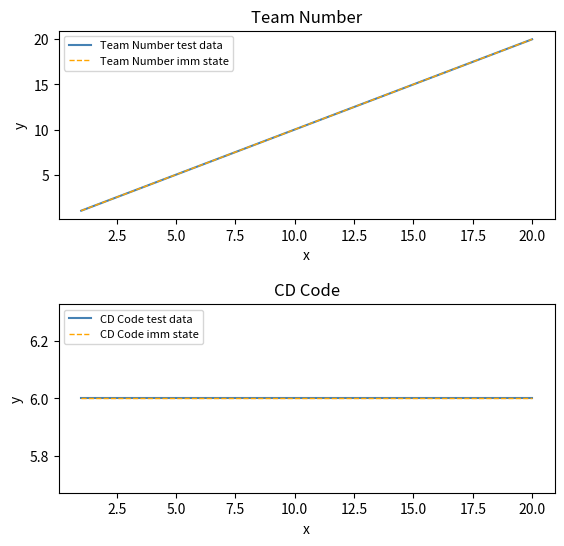

What is the label of the 3rd point from the left?

5.0